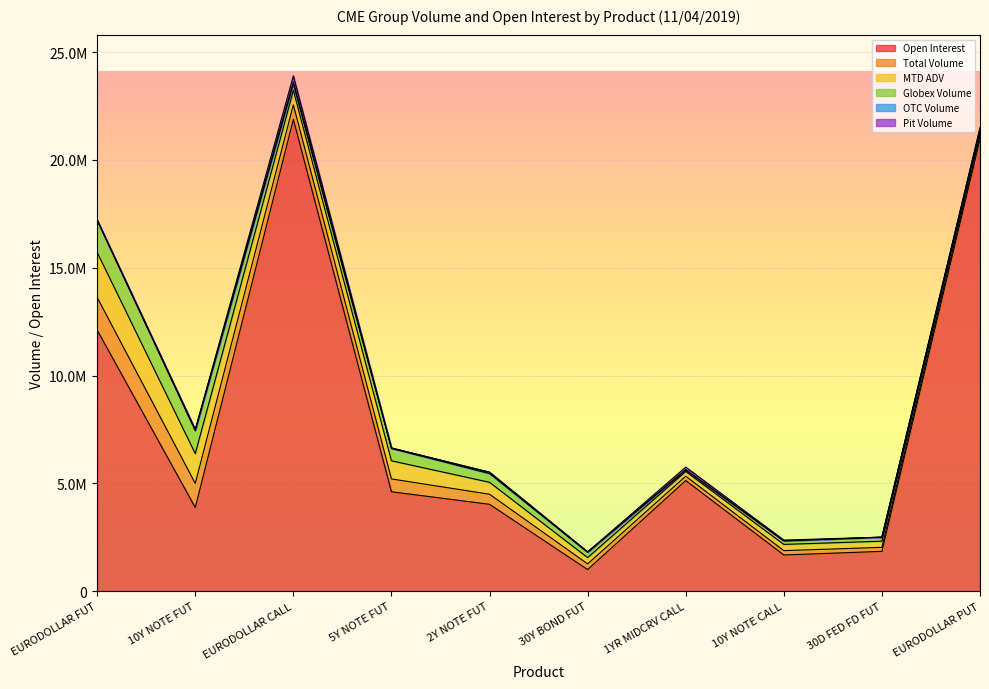

What is the difference between the maximum and minimum values in the Total Volume series?

1336361.0